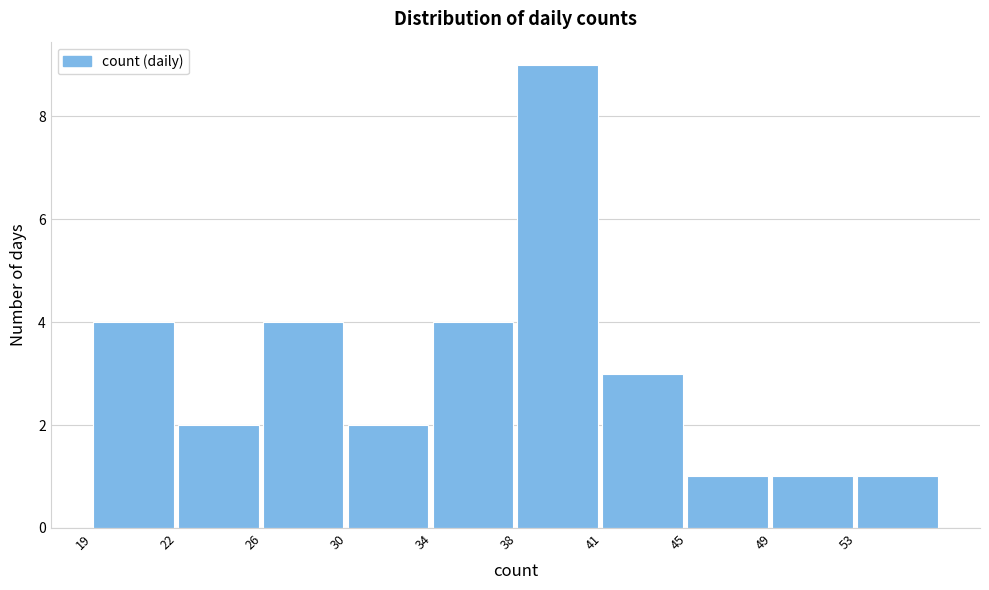

Reading left to right, transcribe all the data shown in this chart.

19=4	22=2	26=4	30=2	34=4	38=9	41=3	45=1	49=1	53=1